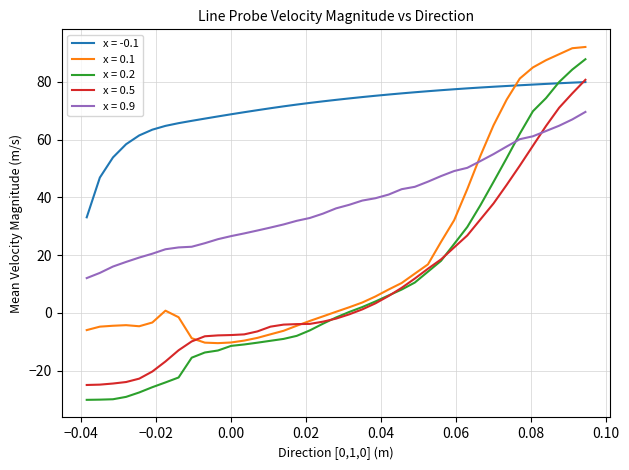

How many distinct data groups are displayed?

5